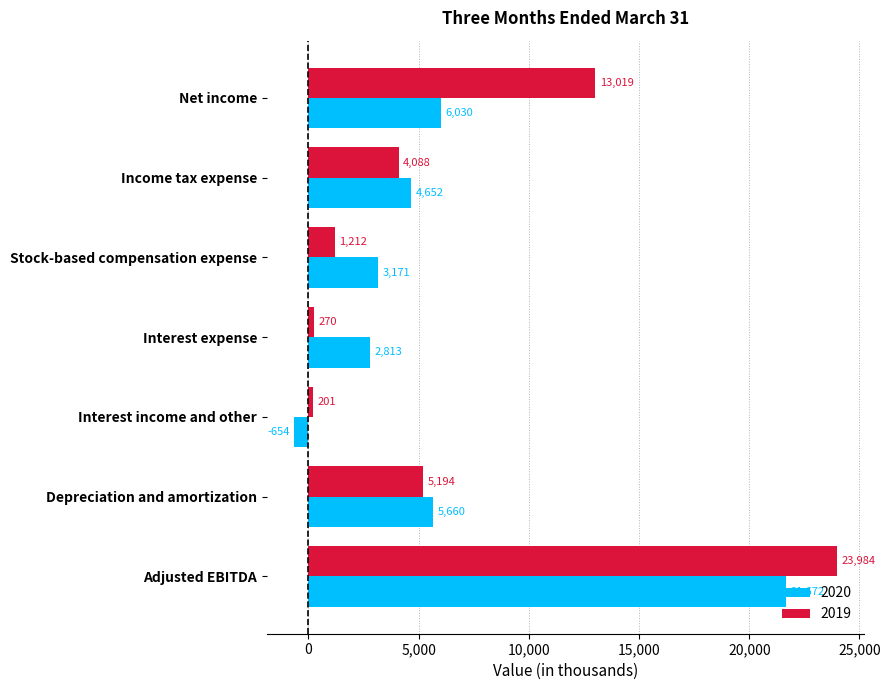

Between Interest expense and Adjusted EBITDA, which series saw the biggest shift?

2019